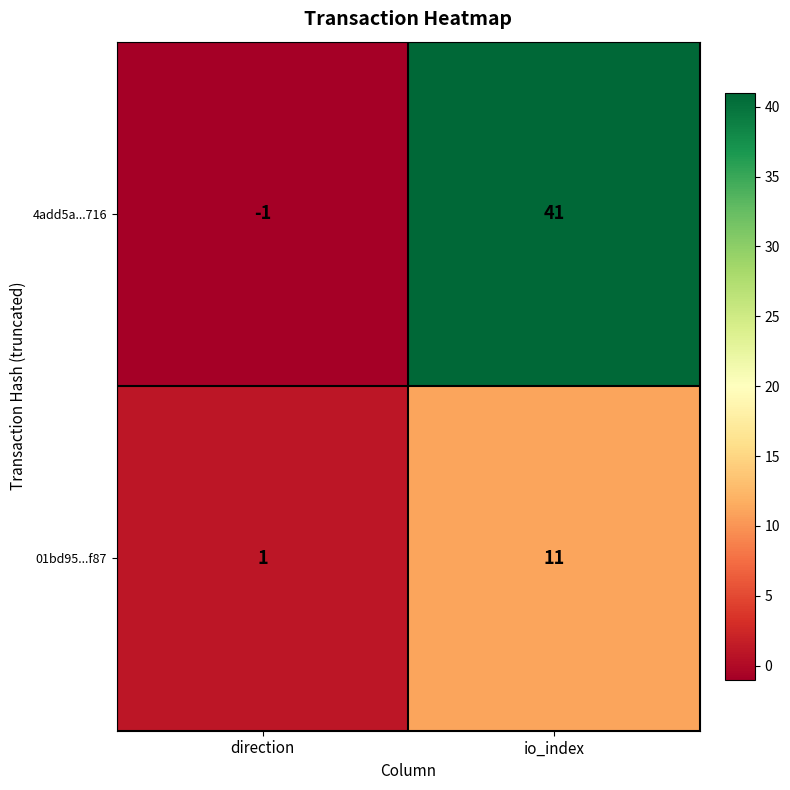

Read the 01bd95...f87 value at io_index, to the nearest 10.

10